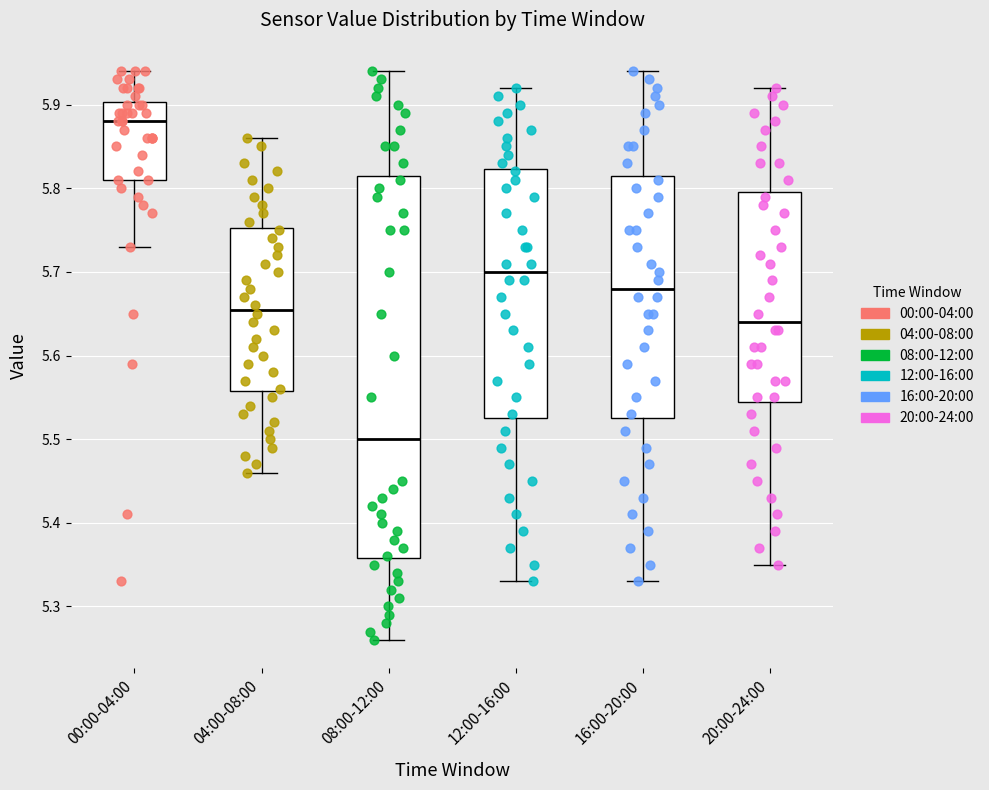

Reading left to right, transcribe this box plot: for each box, give where its median line is, the range the box spans, and where its two whiskers end, as read against the y-axis. The values are not printed on the chart, so give them approximately, as read against the axis.

00:00-04:00: median 5.88, box 5.81 to 5.90, whiskers 5.73 to 5.94
04:00-08:00: median 5.66, box 5.56 to 5.75, whiskers 5.46 to 5.86
08:00-12:00: median 5.50, box 5.36 to 5.82, whiskers 5.26 to 5.94
12:00-16:00: median 5.70, box 5.53 to 5.82, whiskers 5.33 to 5.92
16:00-20:00: median 5.68, box 5.53 to 5.82, whiskers 5.33 to 5.94
20:00-24:00: median 5.64, box 5.55 to 5.80, whiskers 5.35 to 5.92